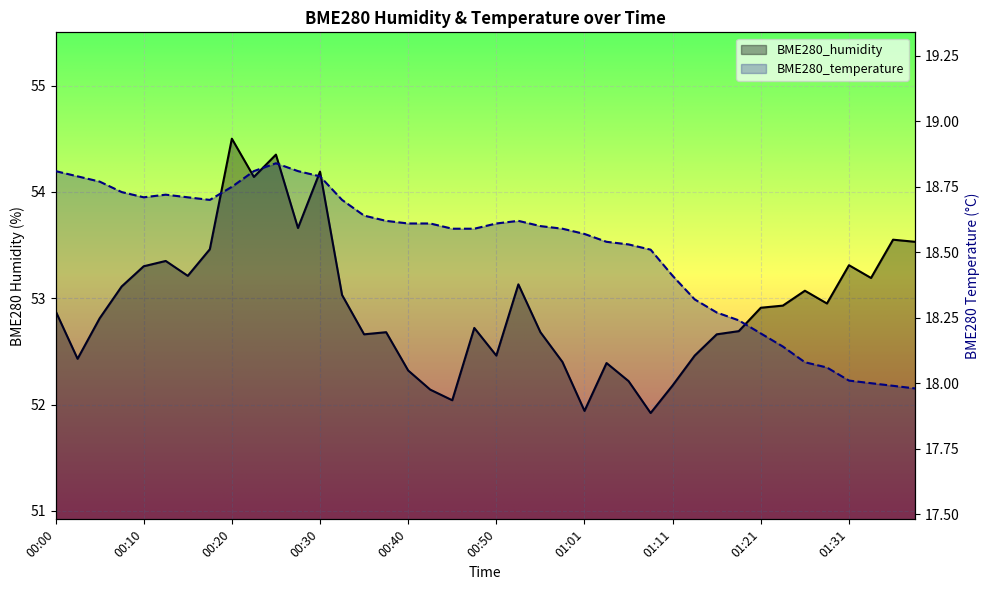

What is the label of the 27th point from the left?

01:06